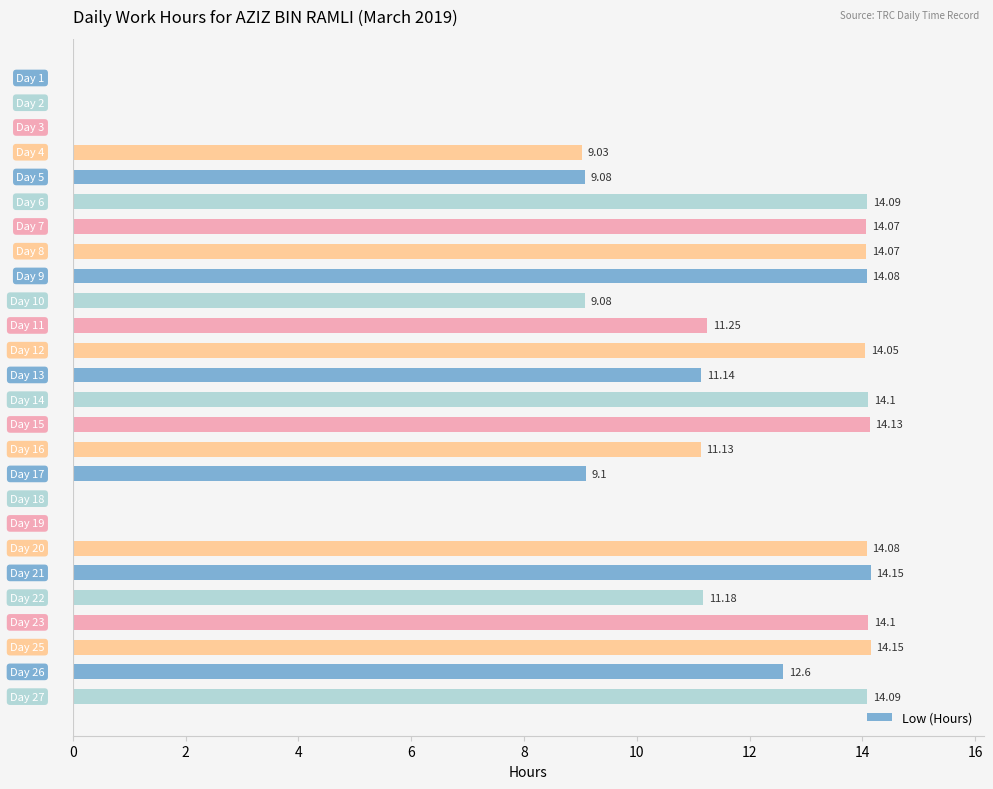

What is the sum of all values?

262.8